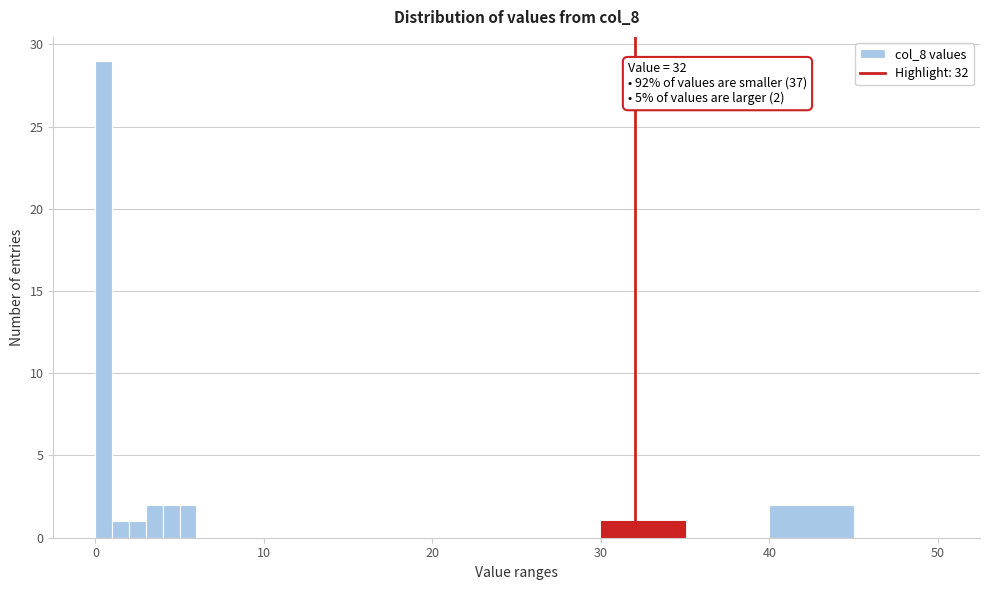

Around what value on the x-axis is the tallest bar? Give the approximate position of its centre, as read against the axis.

1